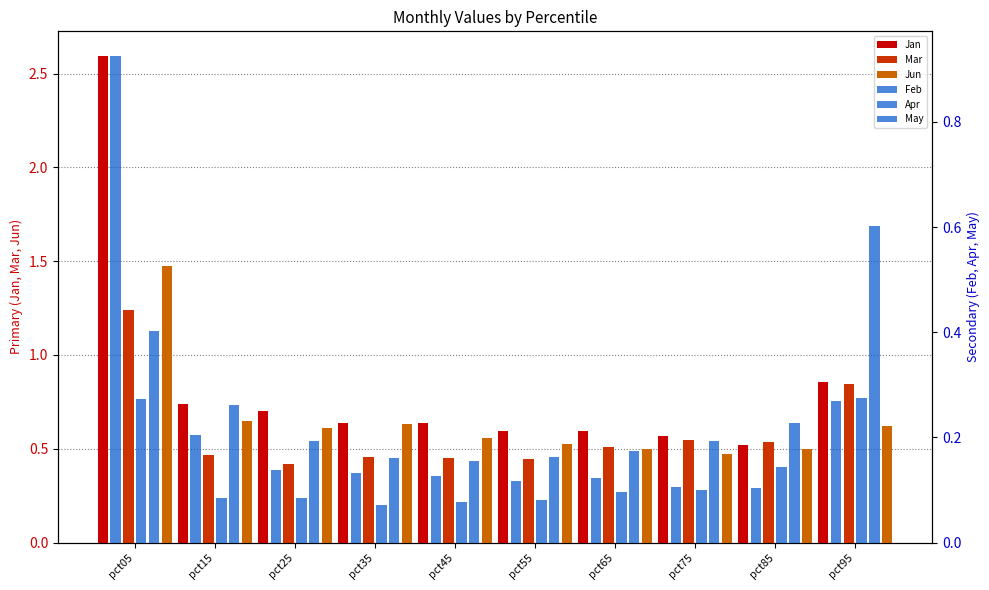

The Feb series shows 0.0 at pct75. True or false?

False